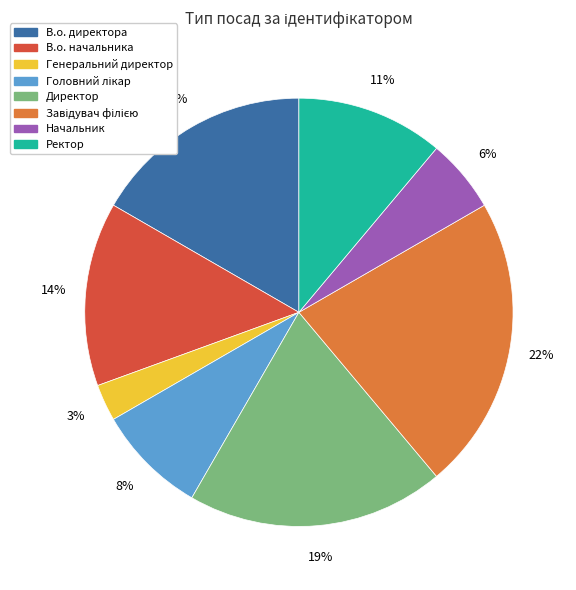

To the nearest percent, what is the difference between the В.о. начальника and Начальник slice percentages?

8%